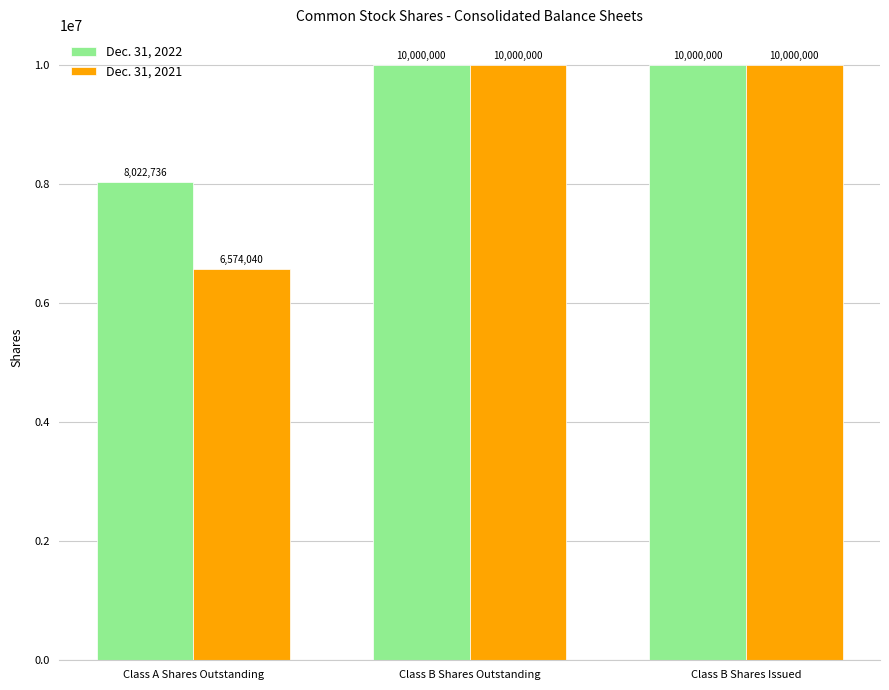

Count the Dec. 31, 2021 values in the range 6574040 to 10000000.

3